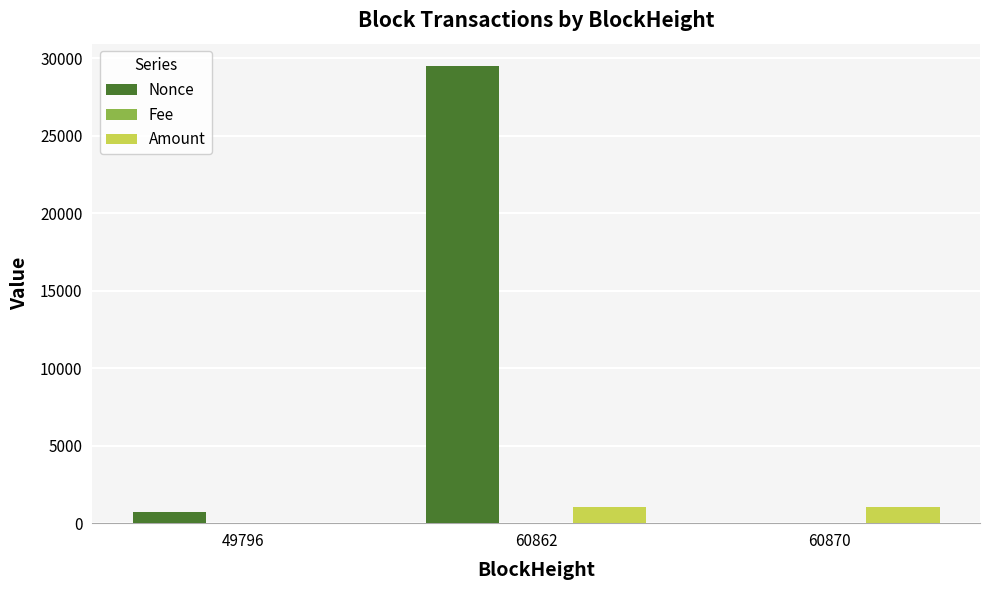

At which label is Nonce closest to 14733?

49796